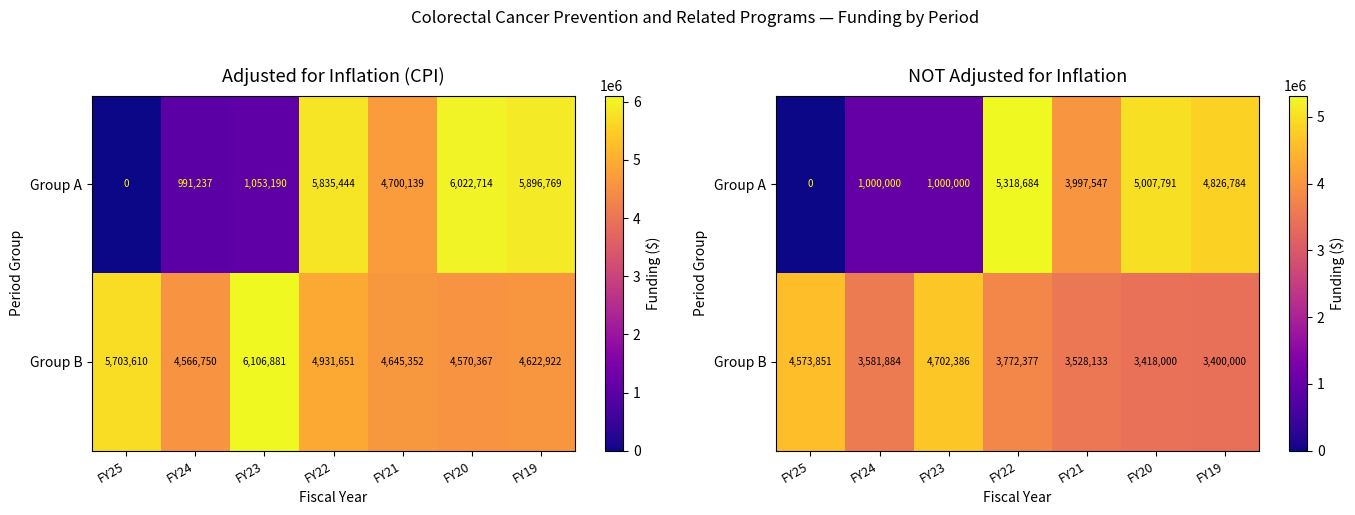

Which series has the largest total across all categories?

Group B